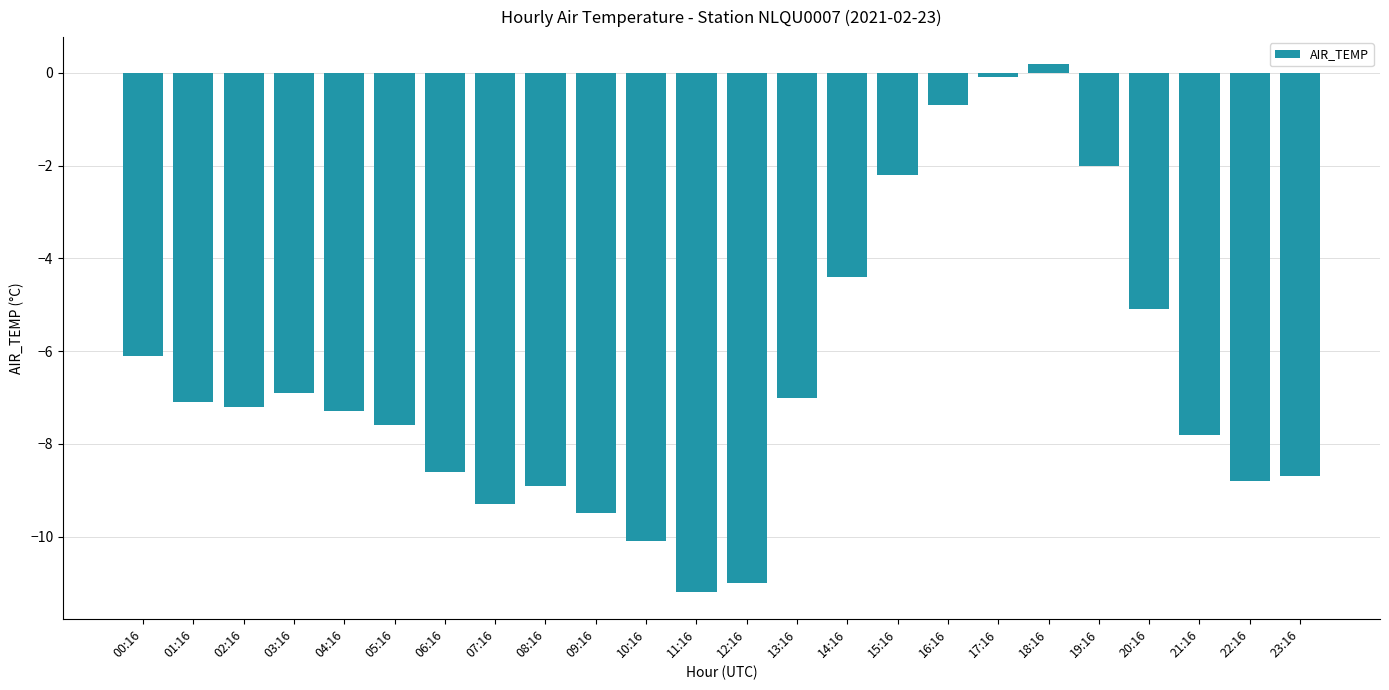

Reading left to right, transcribe all the data shown in this chart.

-6.1	-7.1	-7.2	-6.9	-7.3	-7.6	-8.6	-9.3	-8.9	-9.5	-10.1	-11.2	-11.0	-7.0	-4.4	-2.2	-0.7	-0.1	0.2	-2.0	-5.1	-7.8	-8.8	-8.7